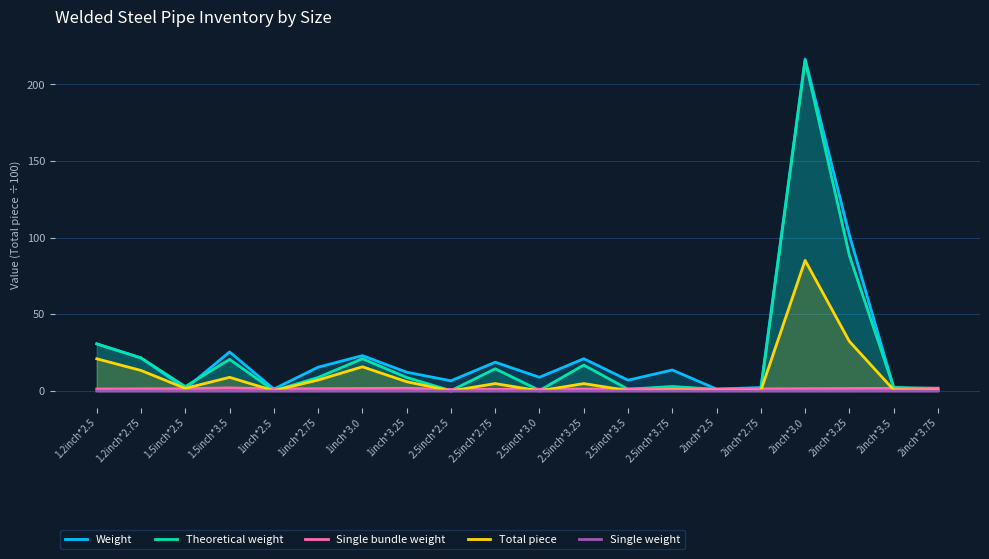

How many interior local peaks does the Single bundle weight series have?

3